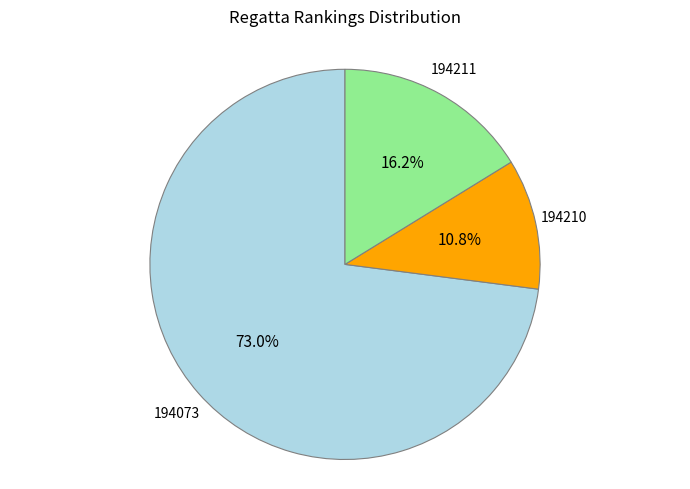

Is it true that 194211 is 16% of the pie?

True